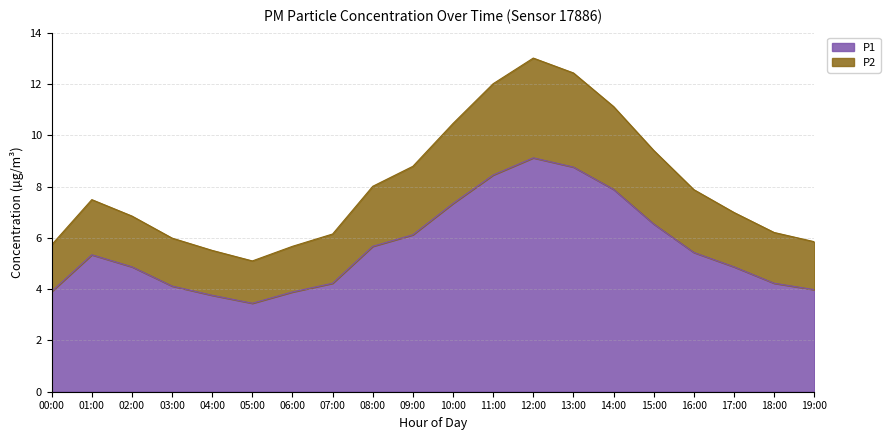

True or false: P2 and P1 intersect in this chart.

False